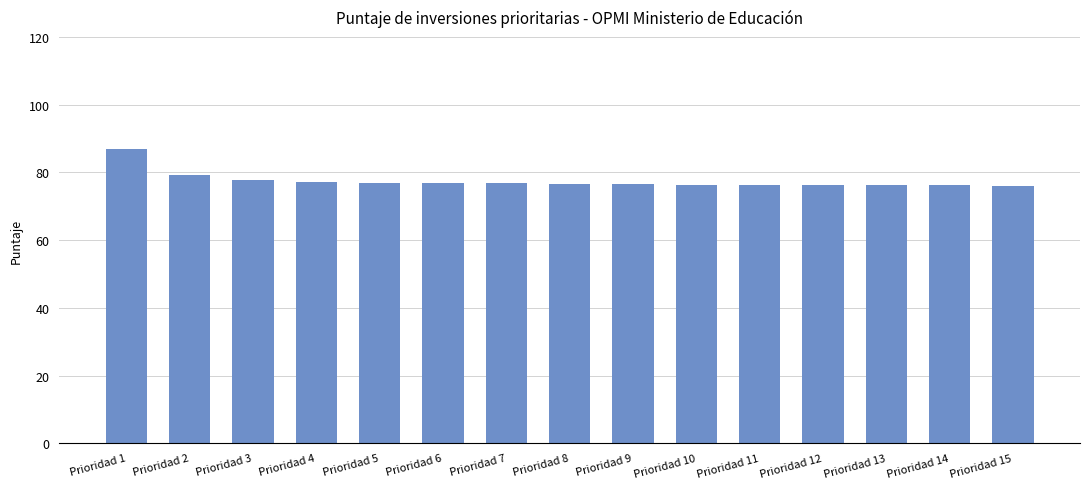

What is the average value?

77.5